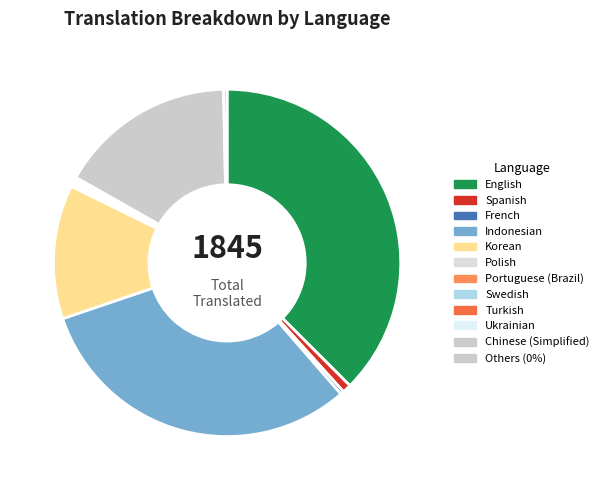

Is Spanish the majority of the pie?

No